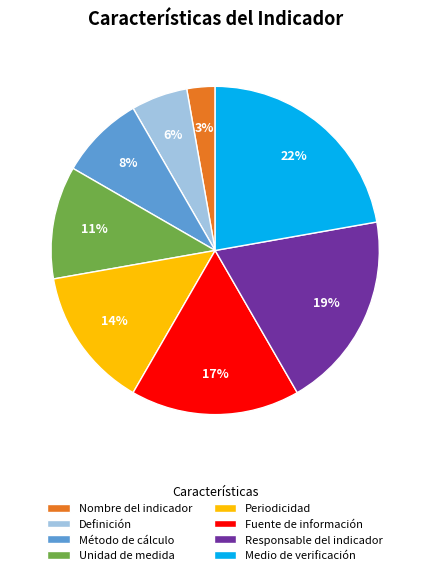

To the nearest percent, what portion does Periodicidad represent?

14%